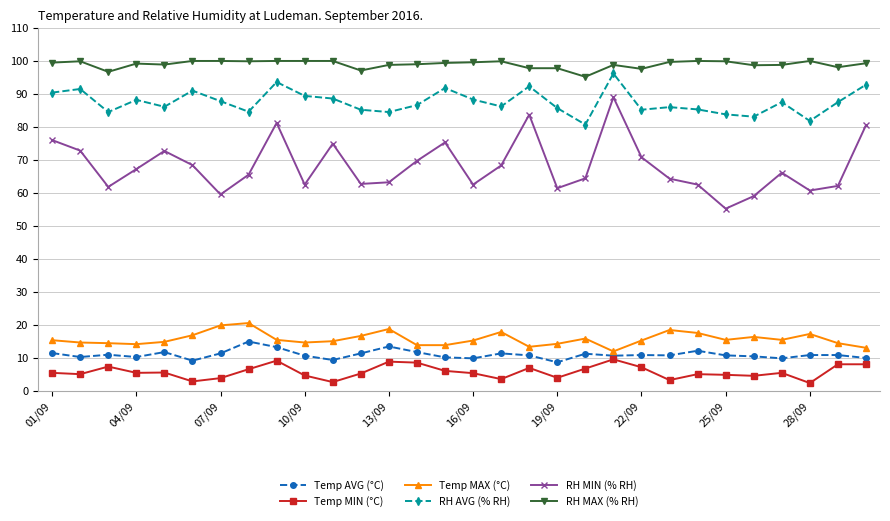

Which series has the largest total across all categories?

RH MAX (% RH)